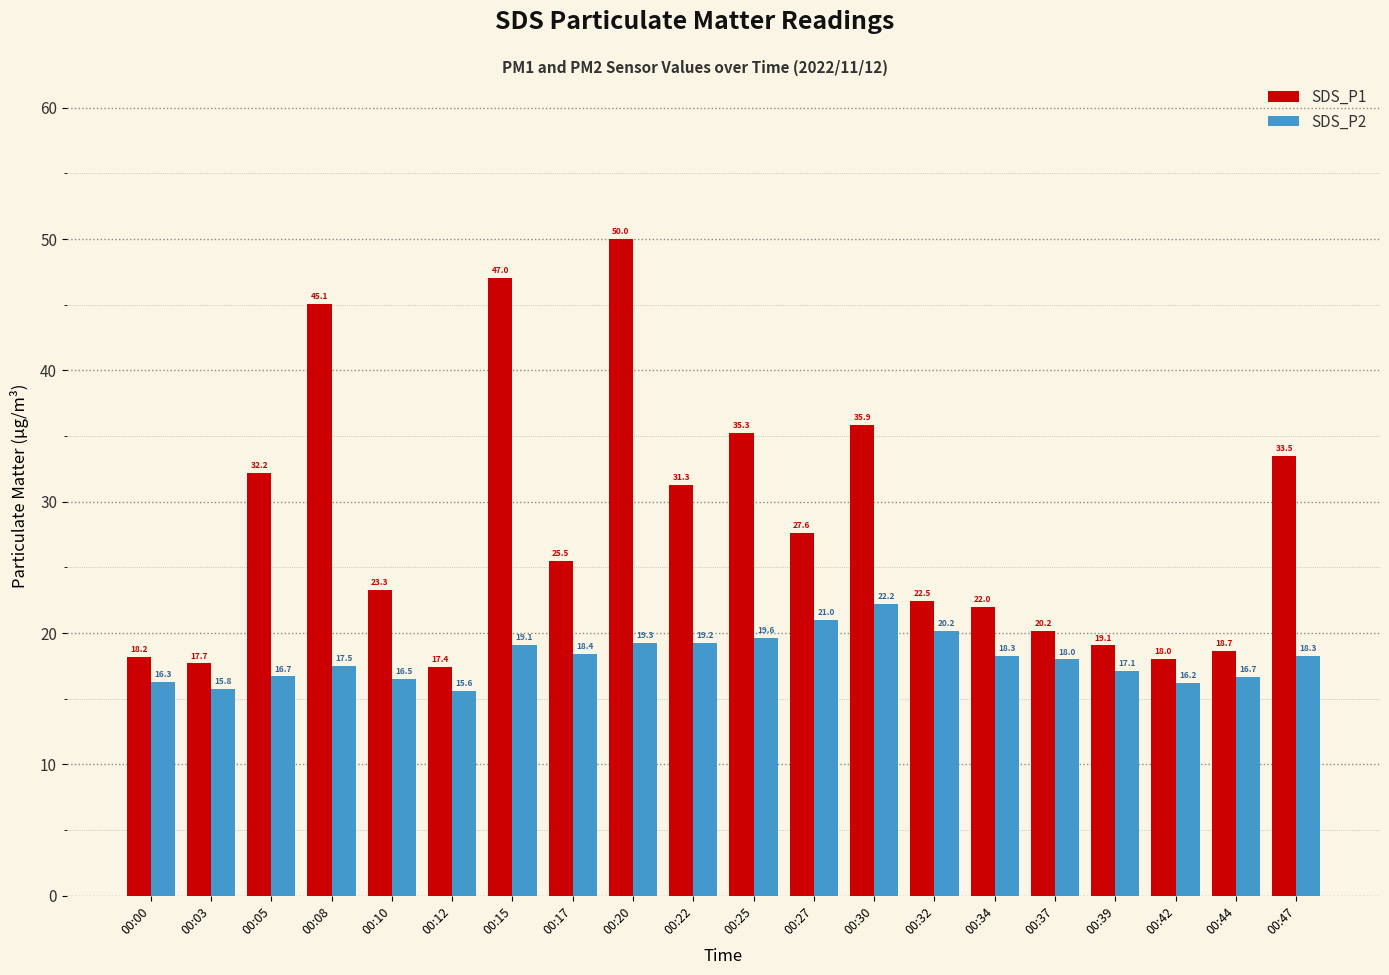

At which label is SDS_P2 closest to 18?

00:37